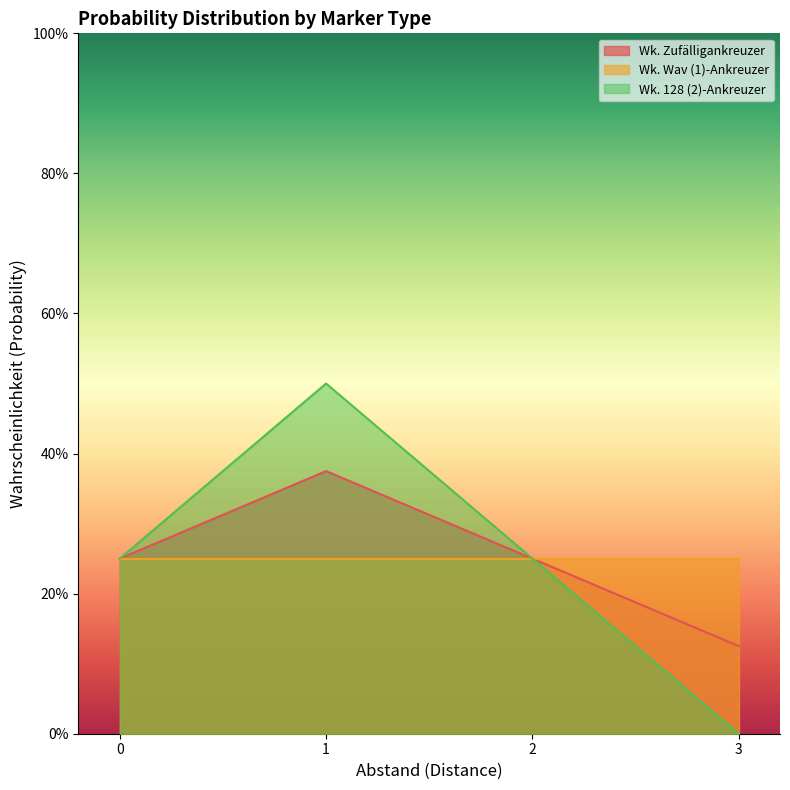

What are all the series names shown in the legend?

Wk. Zufälligankreuzer, Wk. Wav (1)-Ankreuzer, Wk. 128 (2)-Ankreuzer